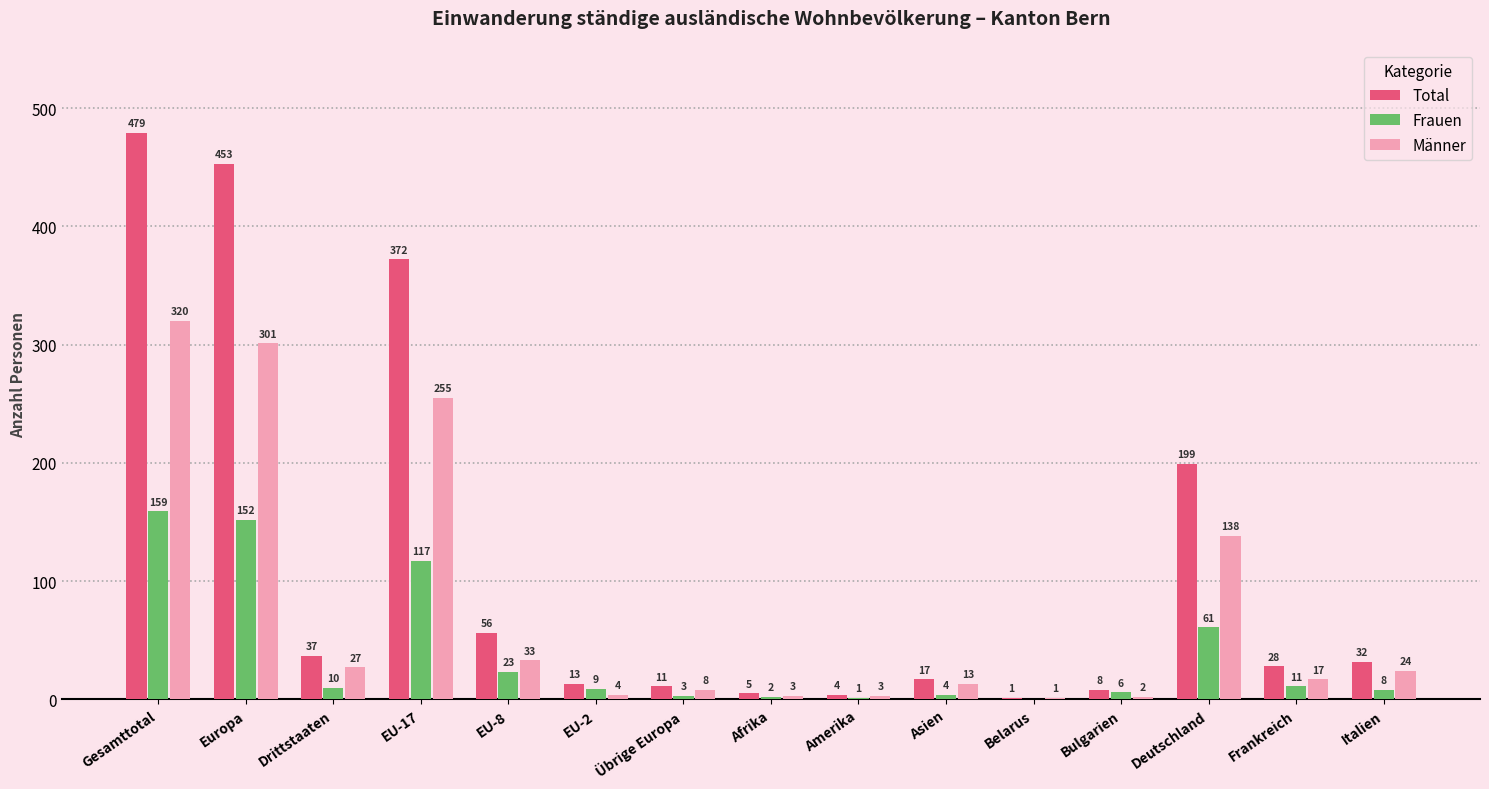

Are the bars horizontal?

No